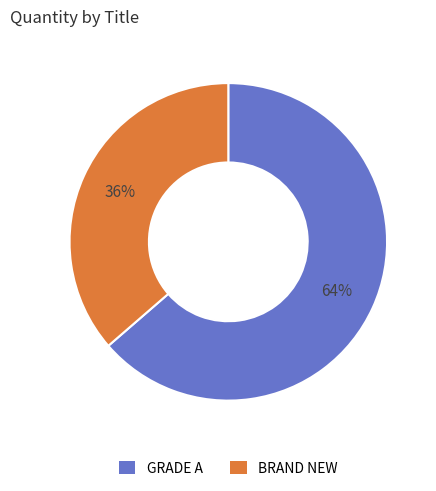

What is the smallest slice in the pie chart?

BRAND NEW